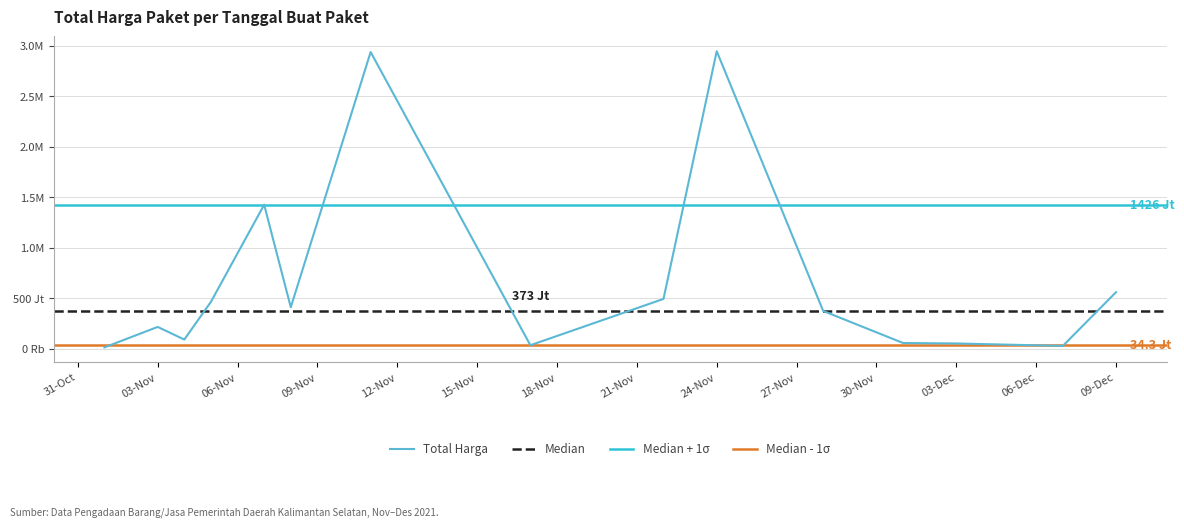

The value at 03-Nov is 215661270. True or false?

True